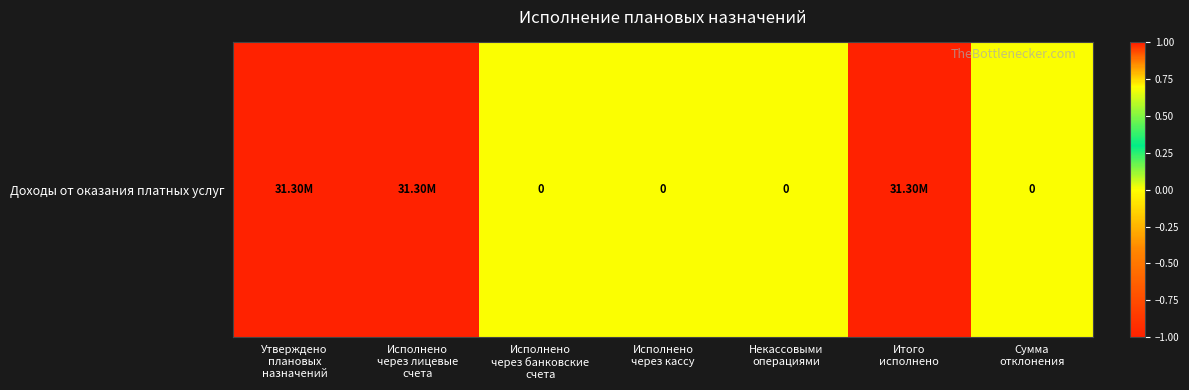

What is the greatest value displayed?

1